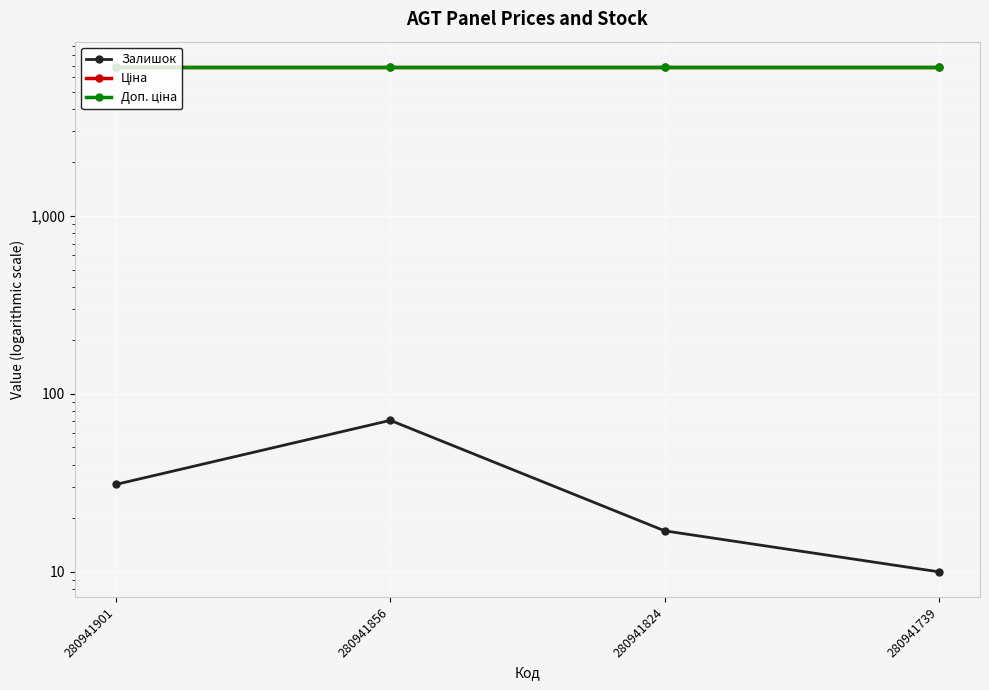

How many interior local peaks does the Залишок series have?

1